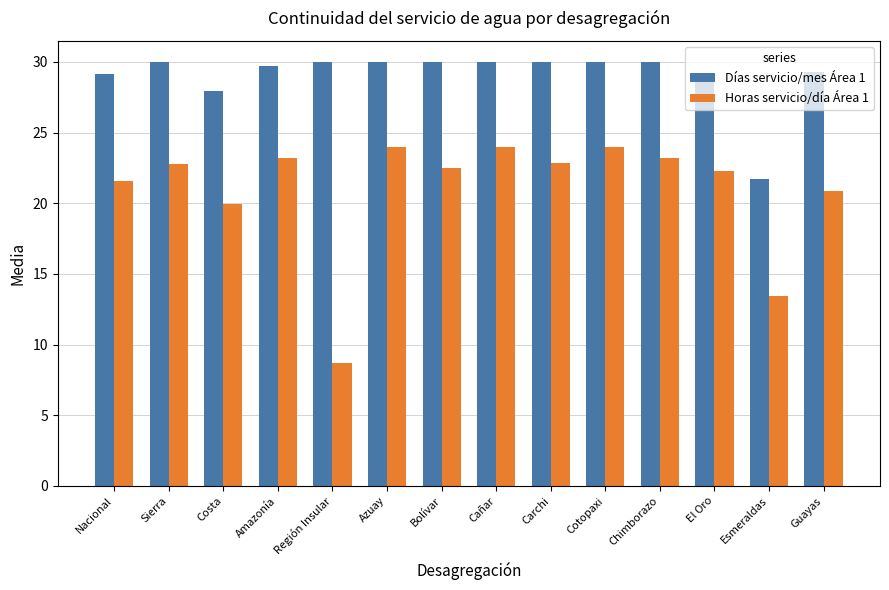

What is the maximum value shown in the chart?

30.0